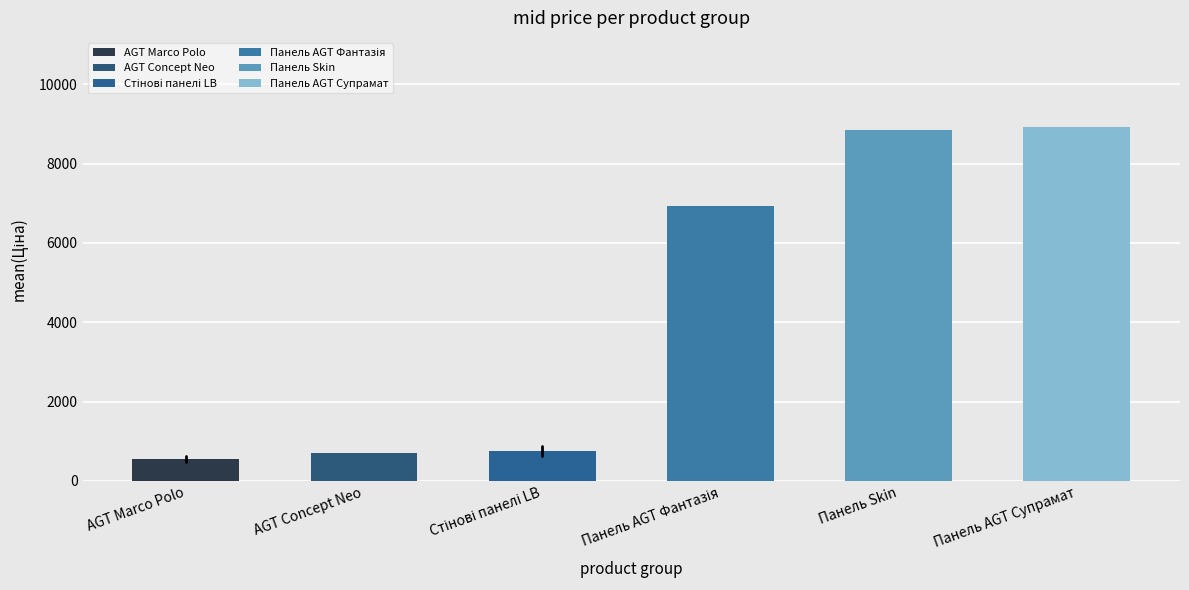

Reading right to left, transcribe all the data shown in this chart.

8934.1	8856.7	6925.7	761.3	693.7	556.5